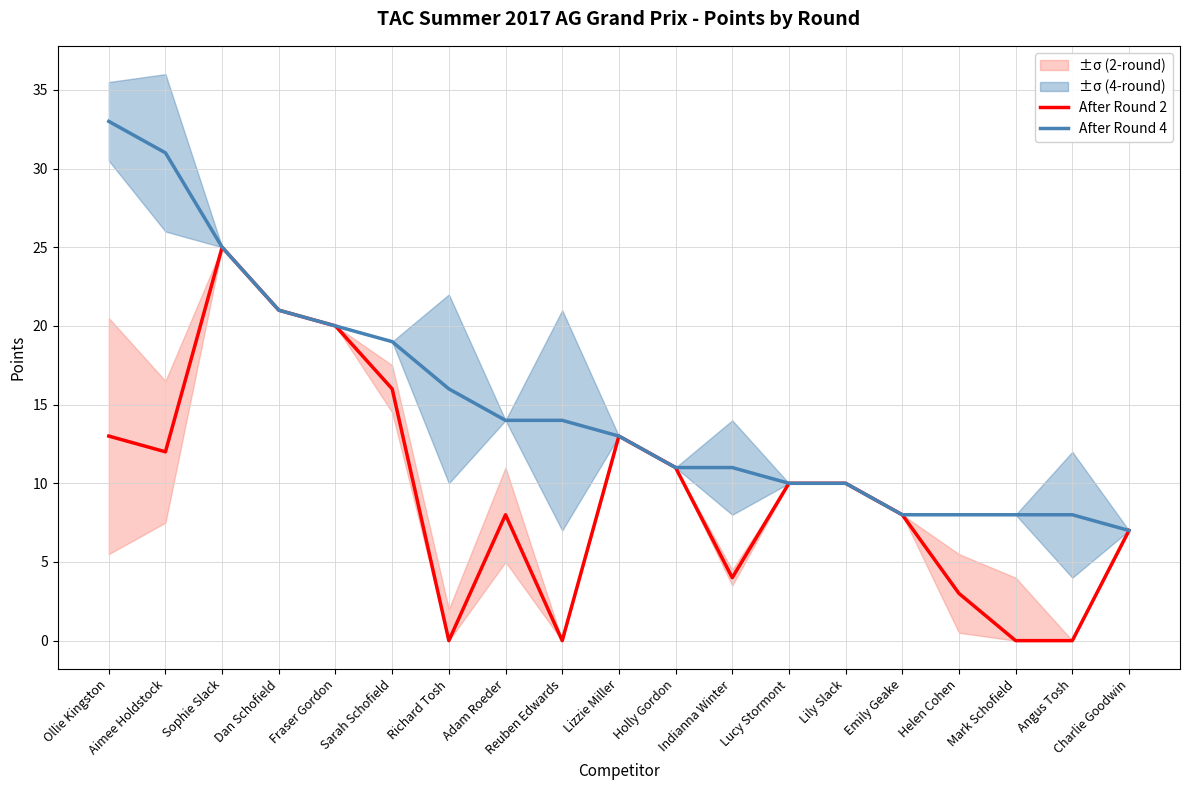

What is the total value across all series at Holly Gordon?

22